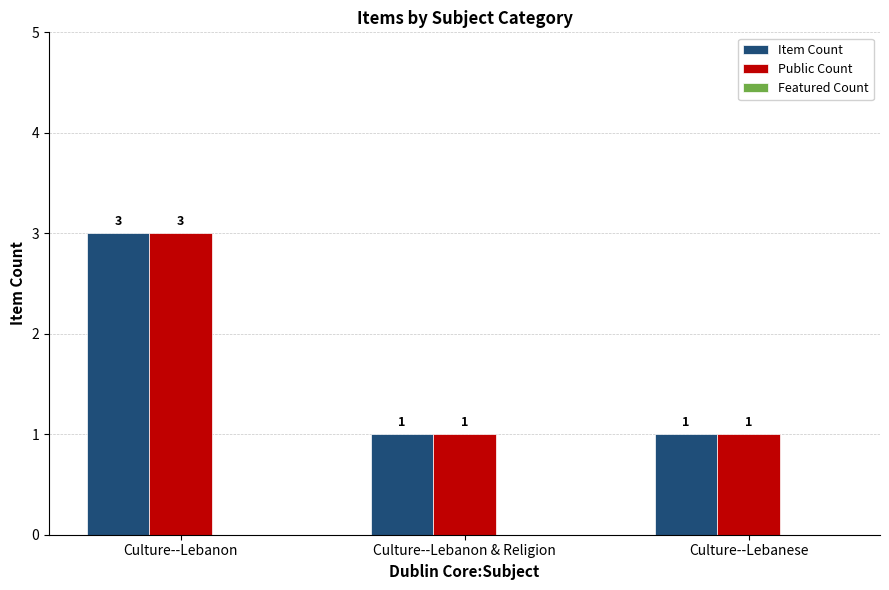

What is the value of the Item Count bar at the 3rd from the left?

1